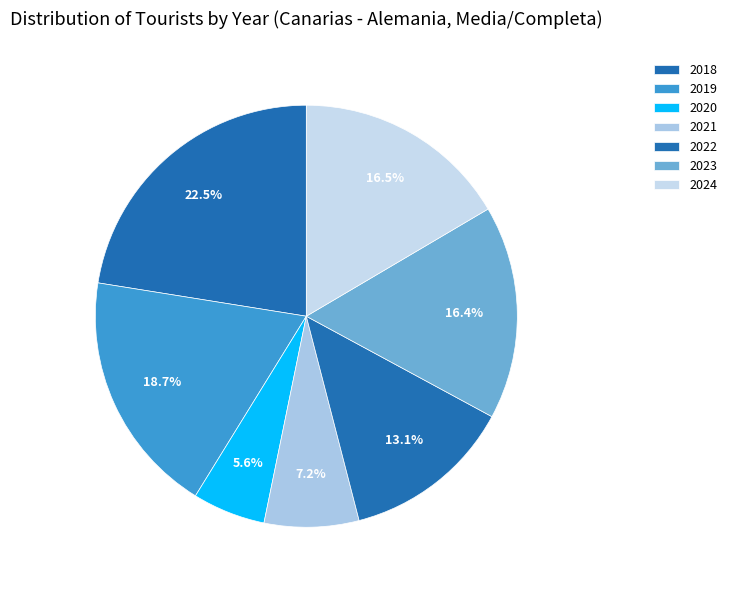

To the nearest percent, what is the average slice percentage?

14%